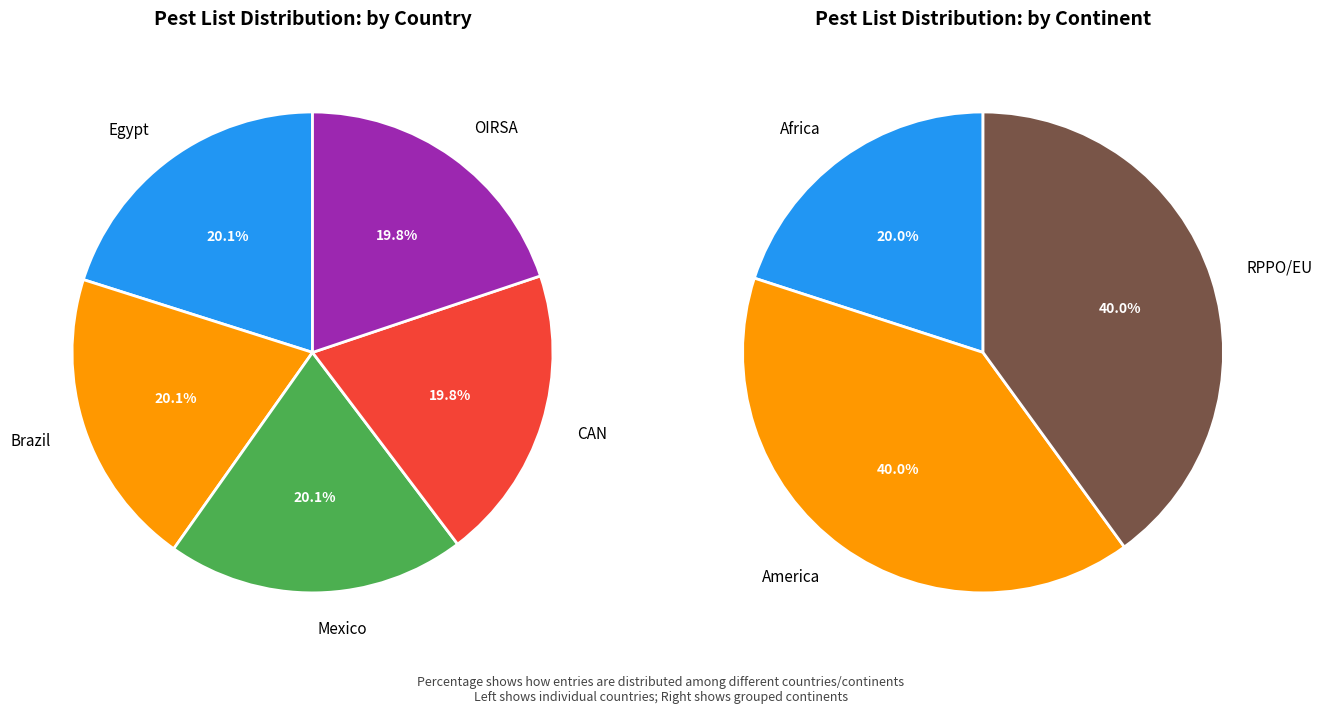

How many slices are in this pie chart?

5